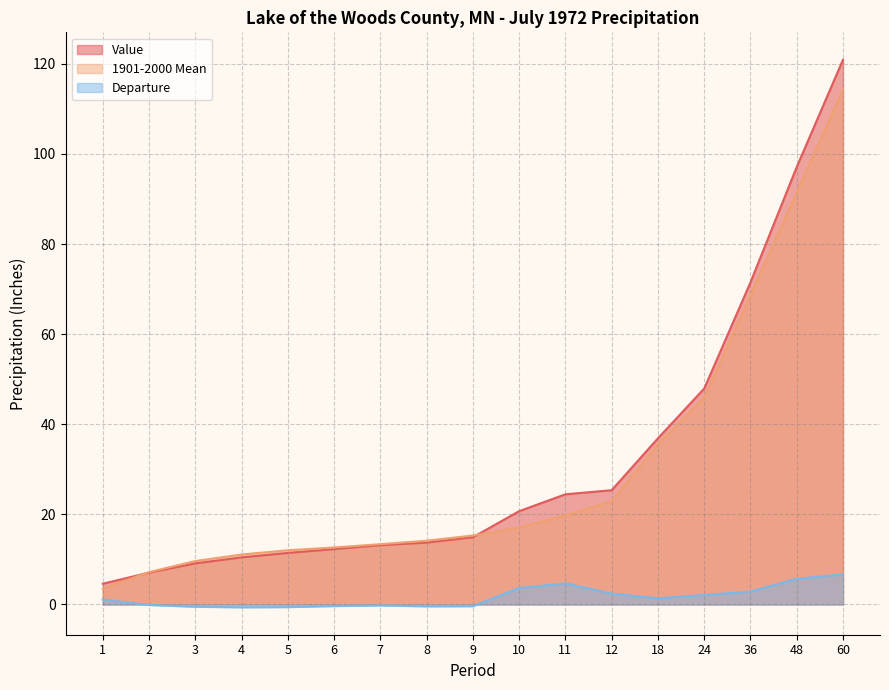

Between 4 and 60, which series saw the biggest shift?

Value